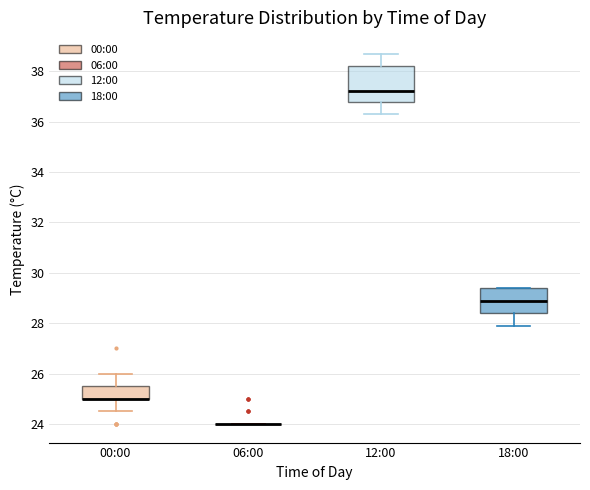

Reading left to right, read every box against the y-axis: the position of its median line, the range the box covers, and the ends of its whiskers. The values are not printed on the chart, so give them approximately, as read against the axis.

00:00: median 25.0 (drawn on the box's lower edge), box 25.0 to 25.6, whiskers 24.6 to 26.0
06:00: box collapsed to a line at 24.0, whiskers 24.0 to 24.0
12:00: median 37.2, box 36.8 to 38.2, whiskers 36.4 to 38.8
18:00: median 29.0, box 28.4 to 29.4, whiskers 28.0 to 29.4